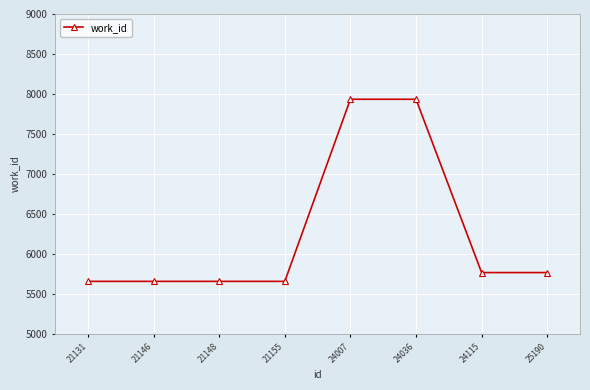

Reading right to left, transcribe all the data shown in this chart.

25190=5767	24115=5767	24036=7934	24007=7934	21155=5657	21148=5657	21146=5657	21131=5657